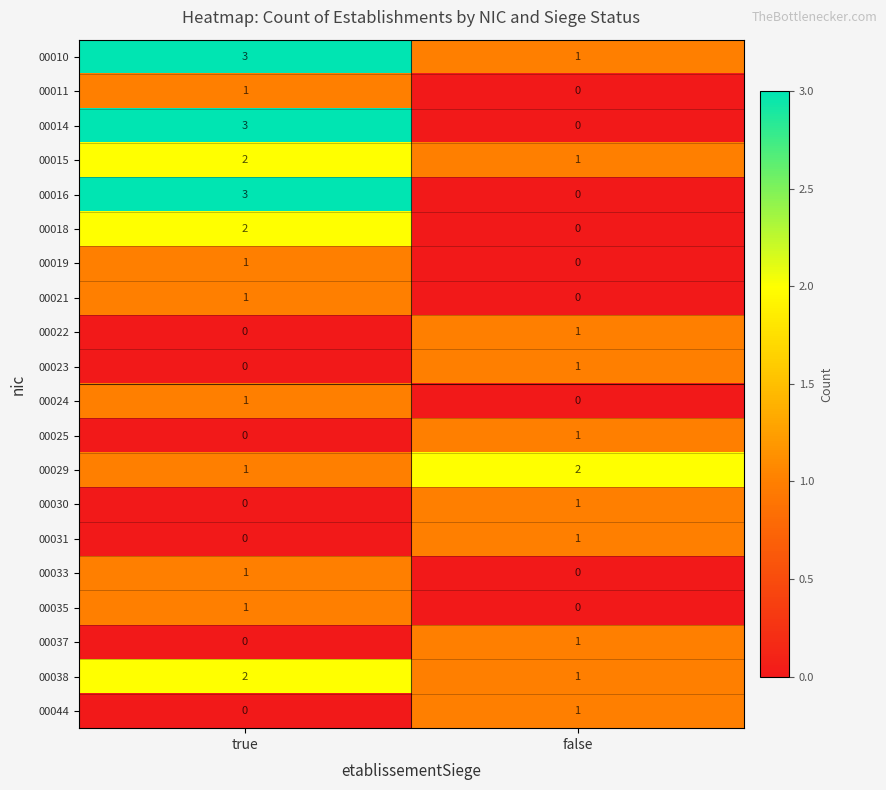

How many categories are shown in the chart?

2